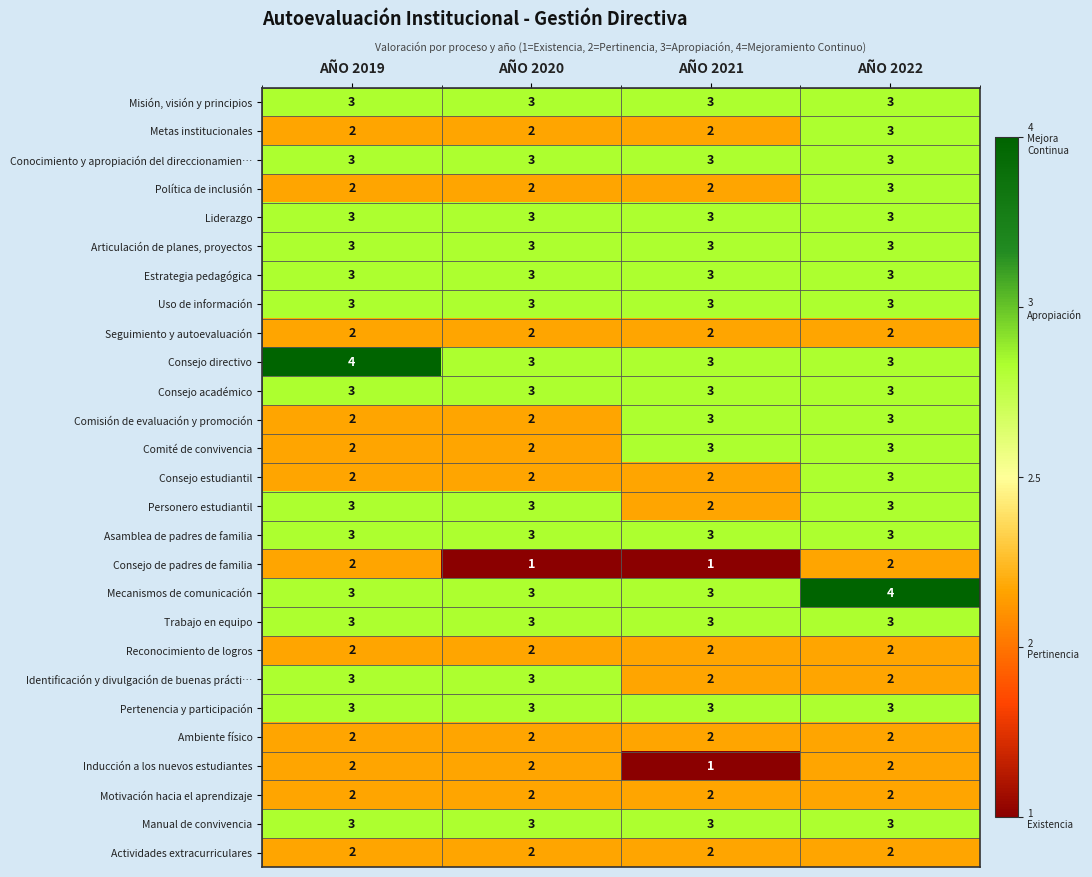

How many Identificación y divulgación de buenas prácti… values are between 2 and 3?

4